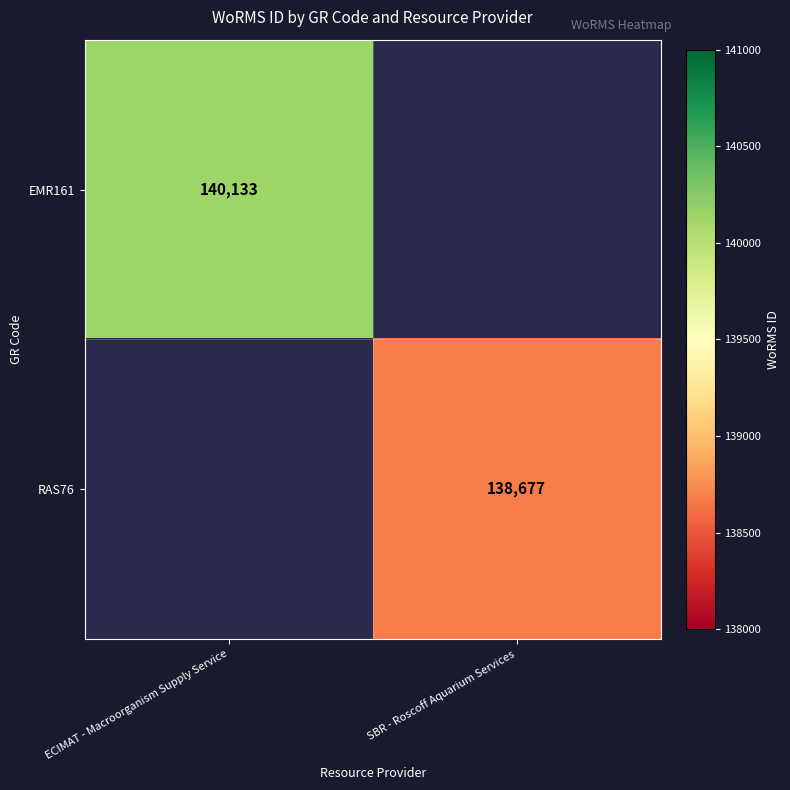

The value of EMR161 at ECIMAT - Macroorganism Supply Service is 49672. True or false?

False